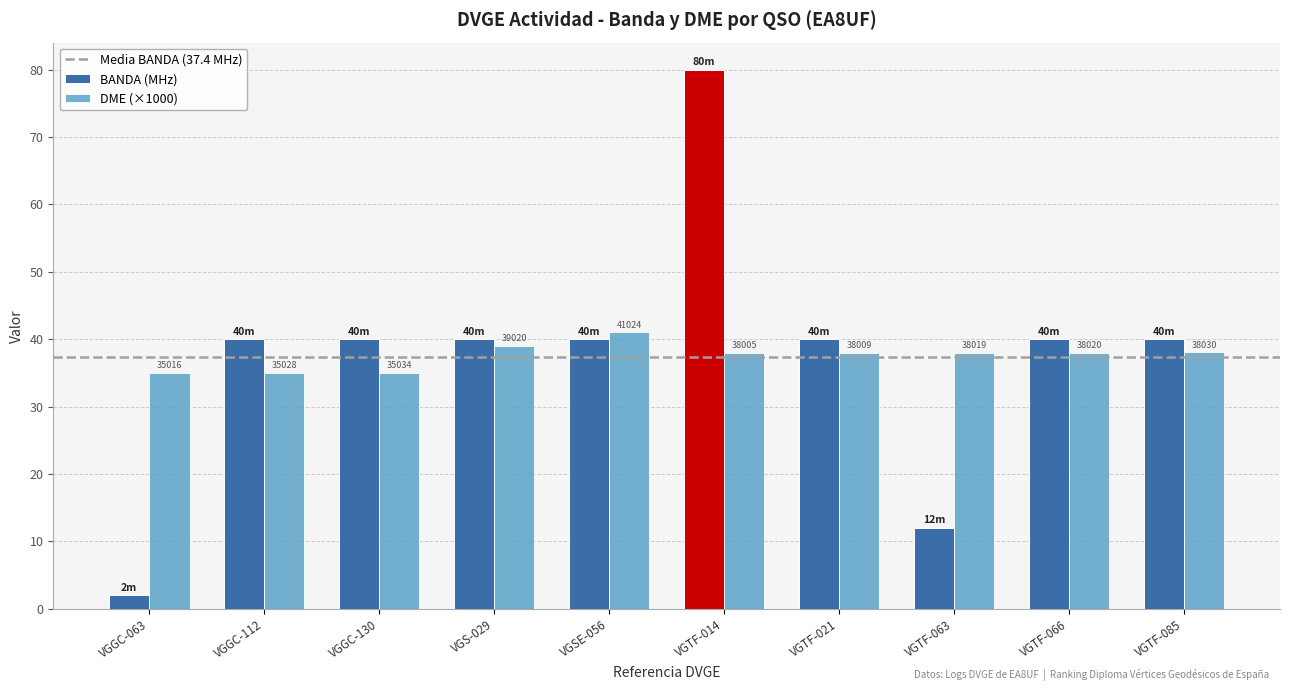

Does the chart contain any negative values?

No